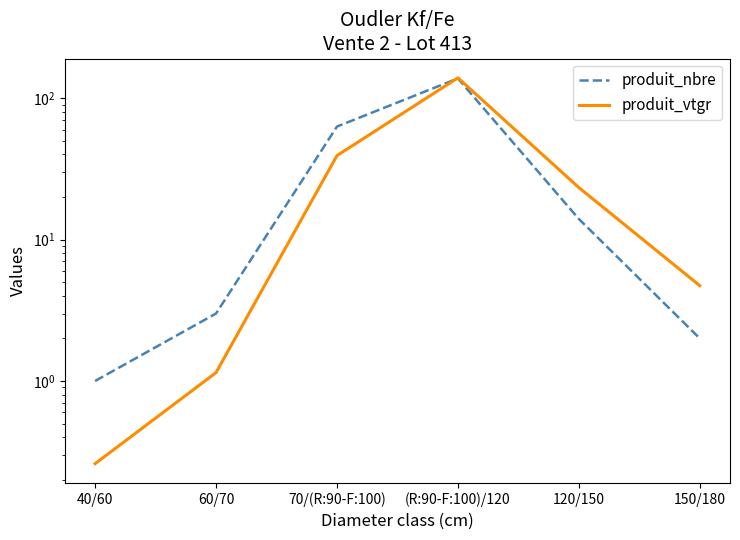

At how many categories does at least one series exceed 28?

2